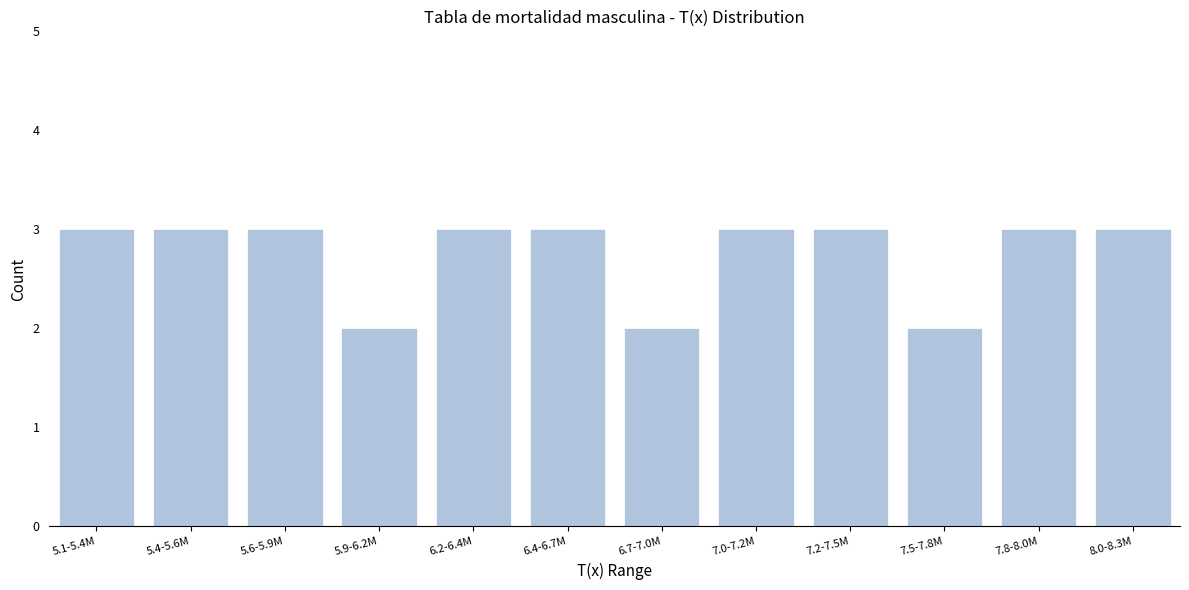

Reading right to left, what are all the values shown in this chart?

8.0-8.3M=3	7.8-8.0M=3	7.5-7.8M=2	7.2-7.5M=3	7.0-7.2M=3	6.7-7.0M=2	6.4-6.7M=3	6.2-6.4M=3	5.9-6.2M=2	5.6-5.9M=3	5.4-5.6M=3	5.1-5.4M=3